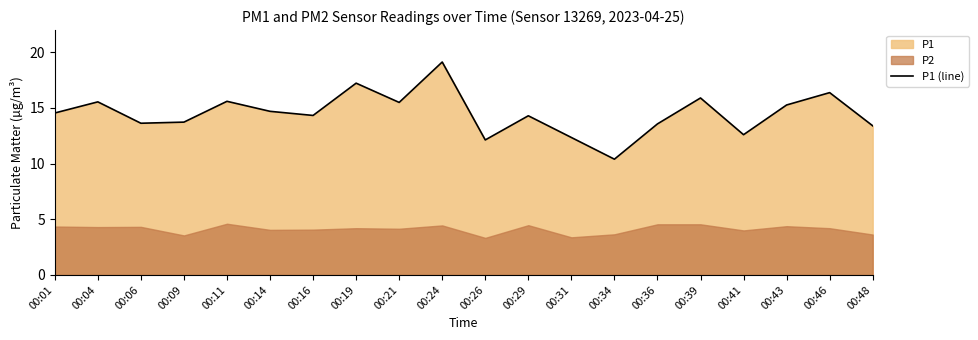

List the labels in order of value, largest first.

00:24, 00:19, 00:46, 00:39, 00:11, 00:04, 00:21, 00:43, 00:14, 00:01, 00:16, 00:29, 00:09, 00:06, 00:36, 00:48, 00:41, 00:31, 00:26, 00:34